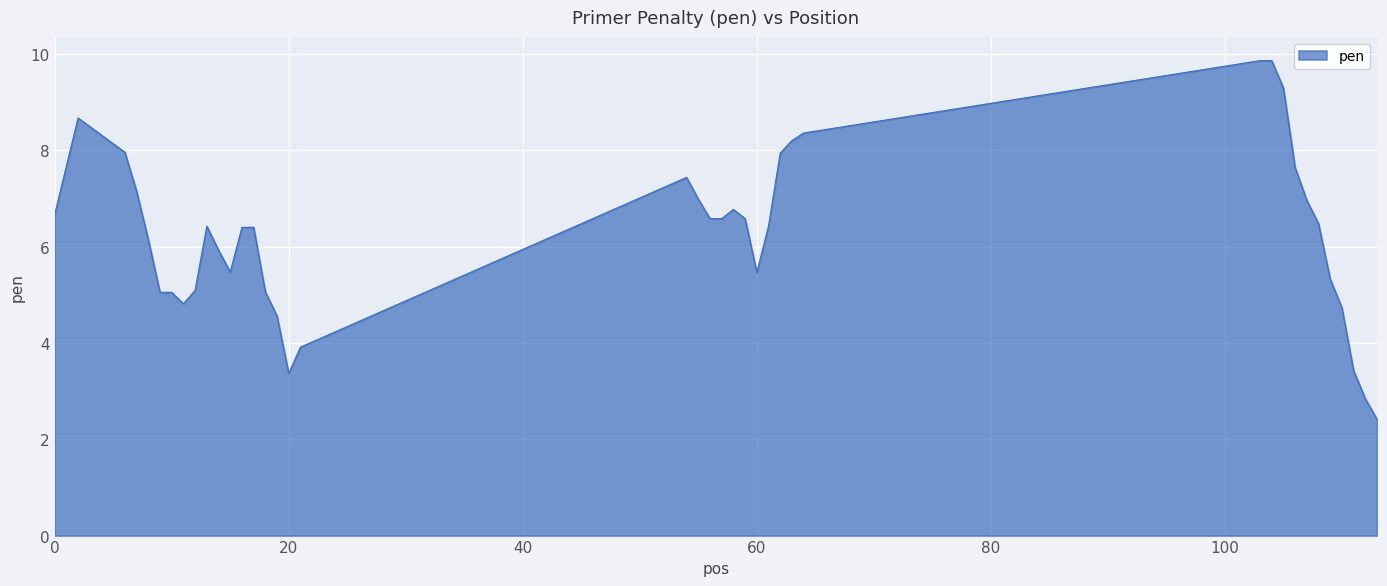

What is the greatest value displayed?

9.9